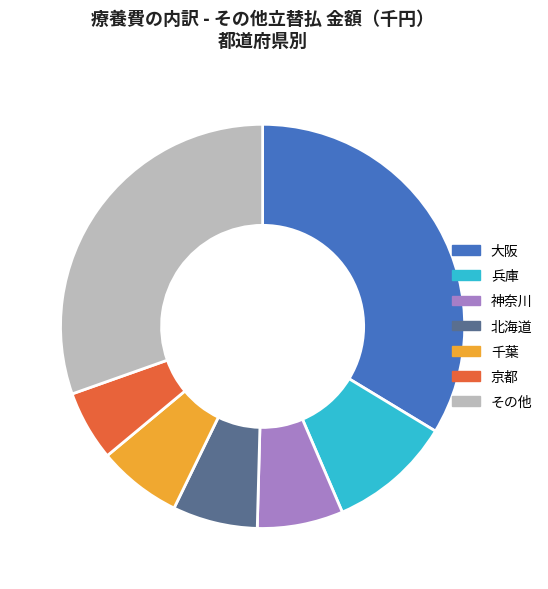

True or false: 兵庫 accounts for 10% of the total.

True